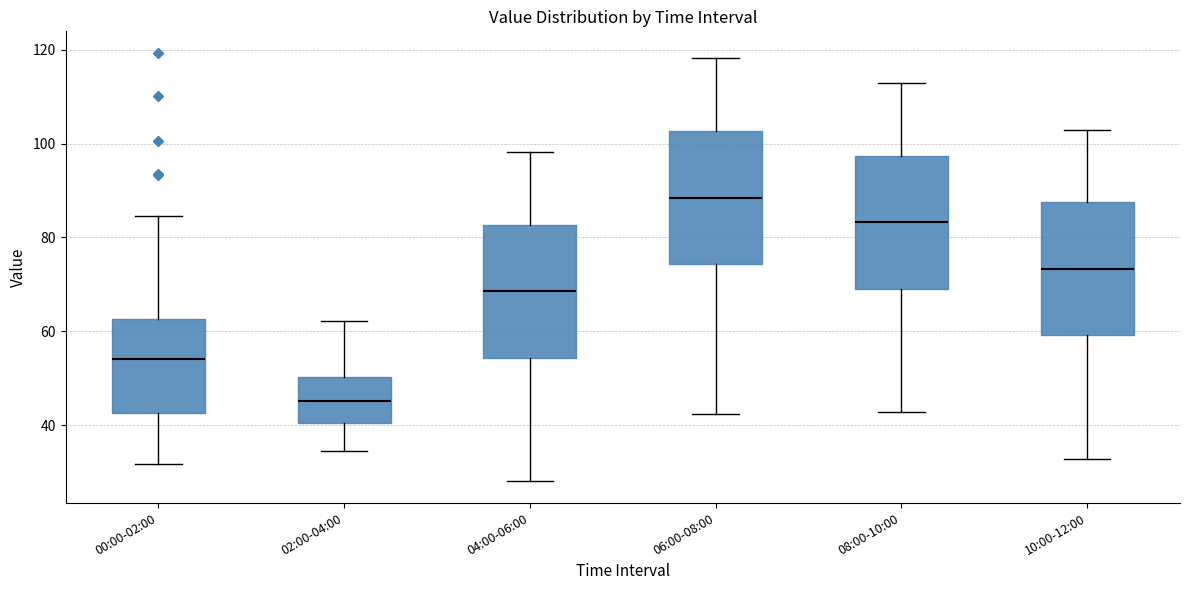

Which box has the lowest median line?

02:00-04:00